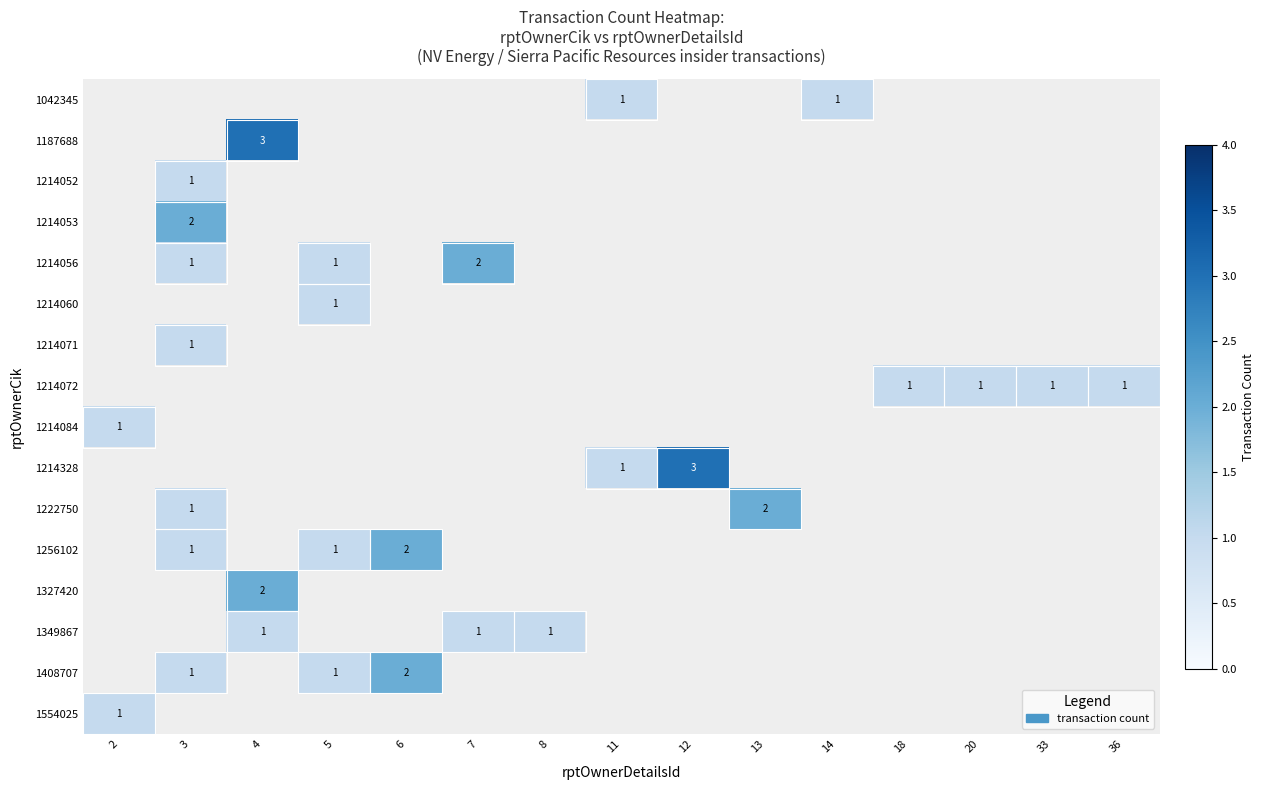

How many data points does each series have?

15